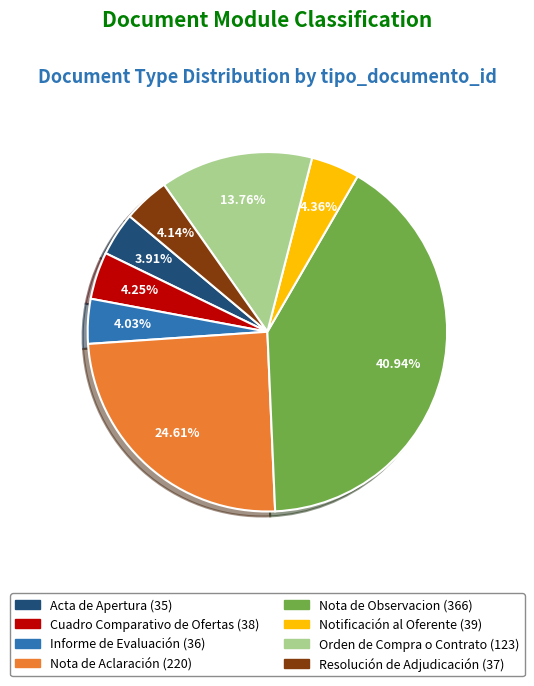

Is there any slice that represents more than half of the pie?

No